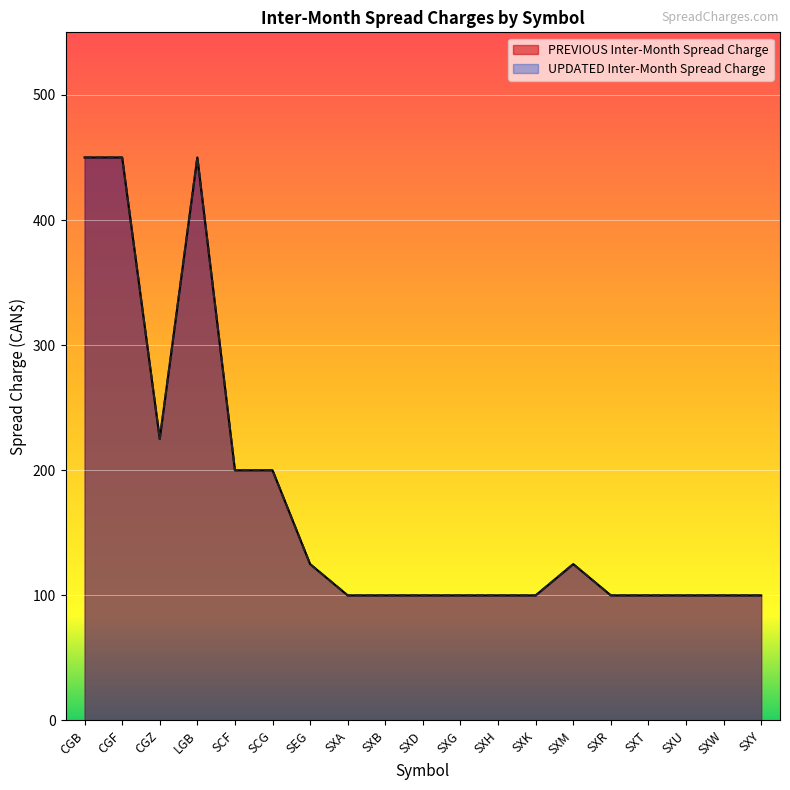

How many values in the PREVIOUS Inter-Month Spread Charge series exceed 100?

8